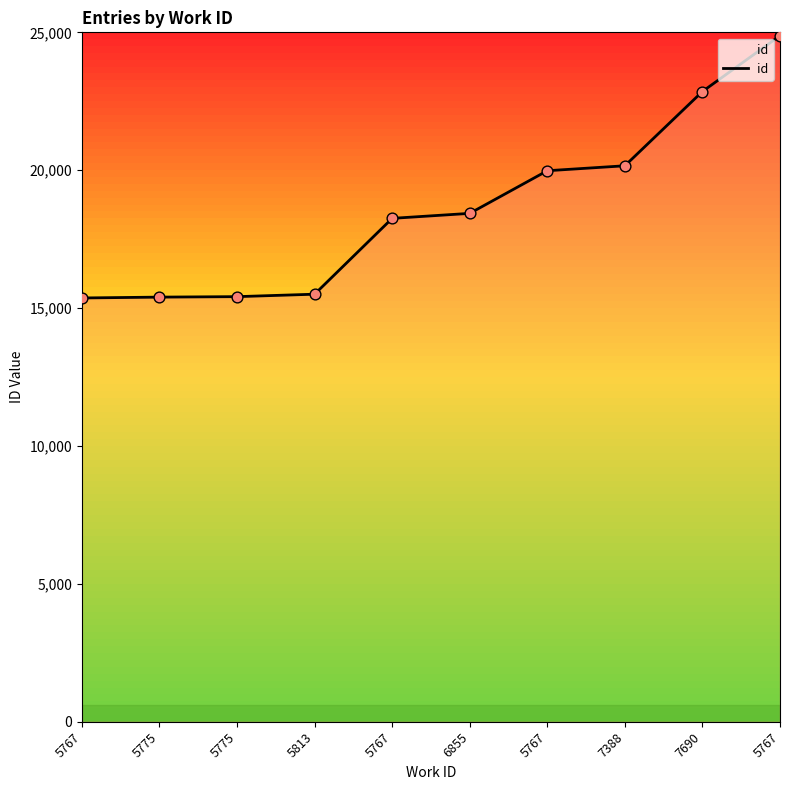

What is the change in value from 5775 to 7388?

+4746